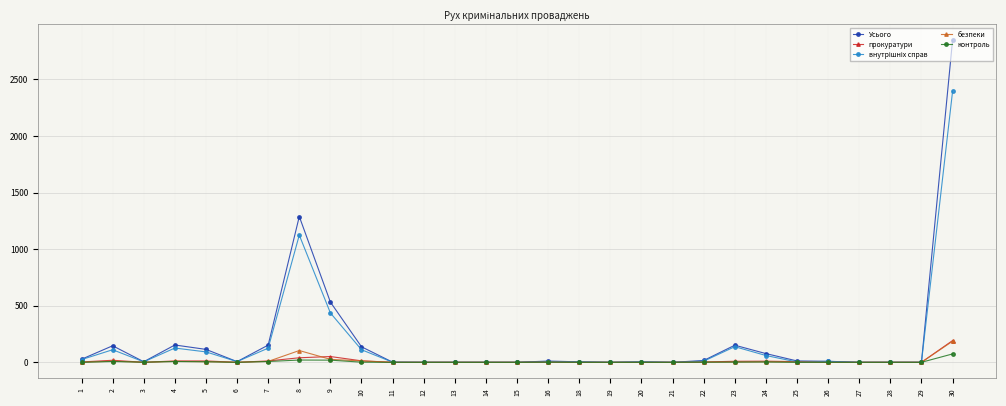

True or false: безпеки has more than 1 interior local peaks.

True